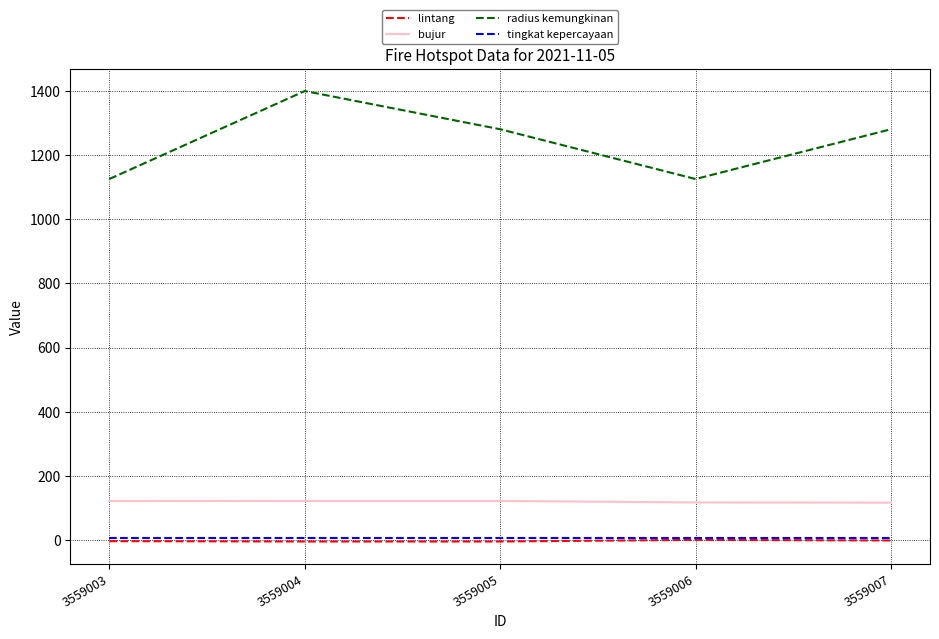

Which category has the highest value in the radius kemungkinan series?

3559004